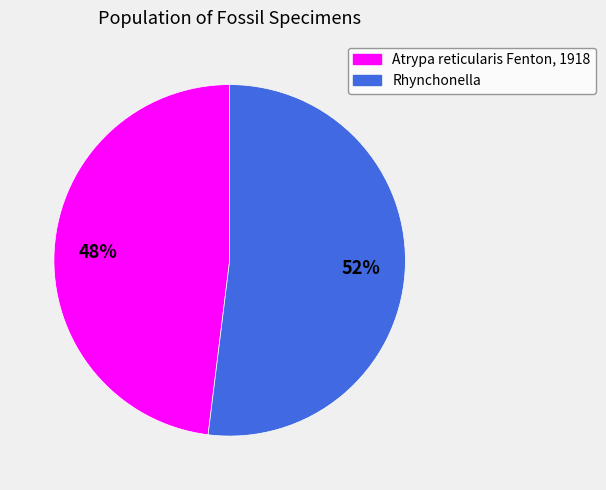

Is the sum of Rhynchonella and Atrypa reticularis Fenton, 1918 greater than half?

Yes